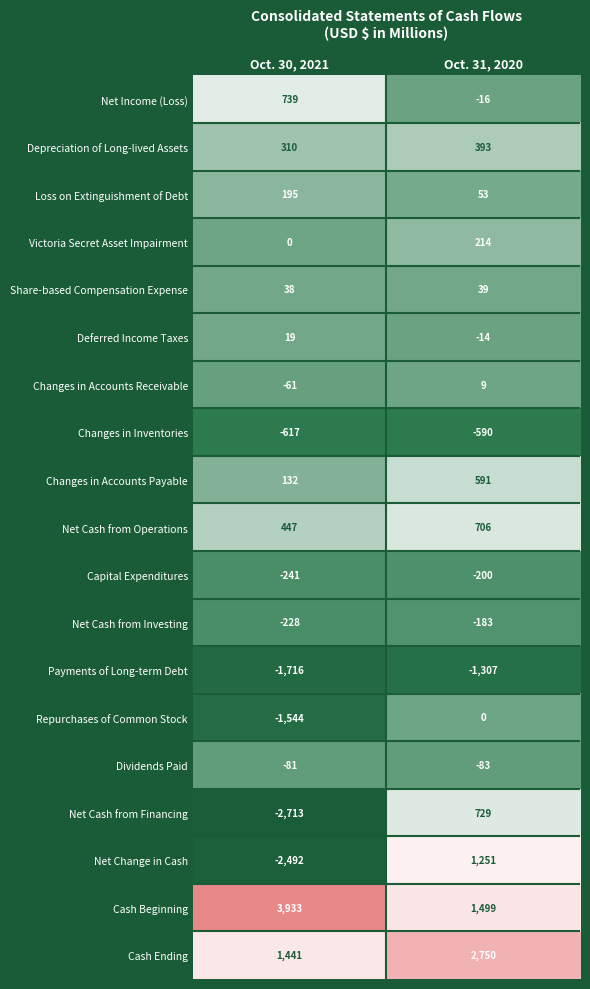

What is the highest value of the Dividends Paid series?

-81